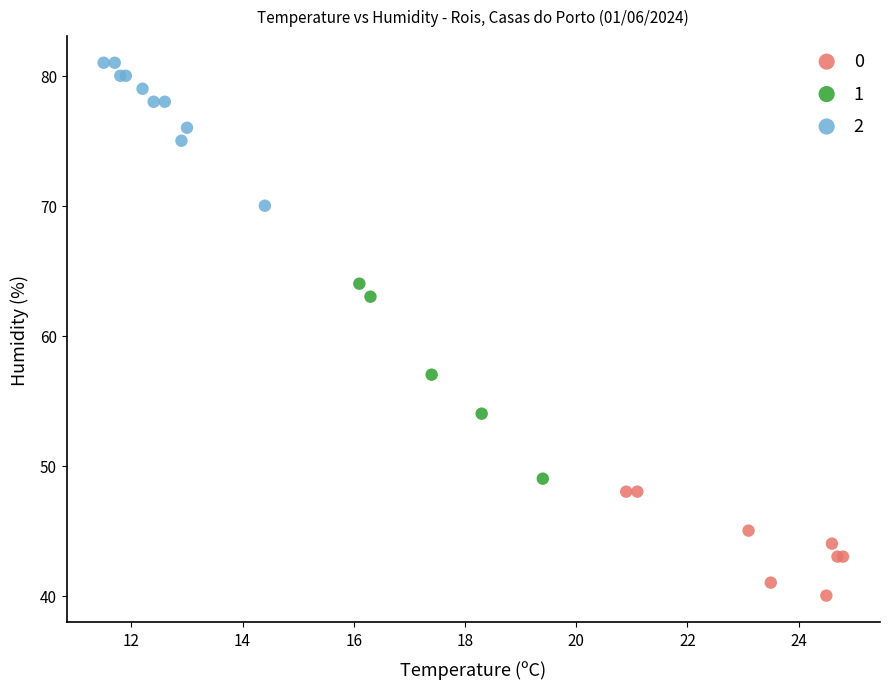

Which series has the widest spread of Y values?

1